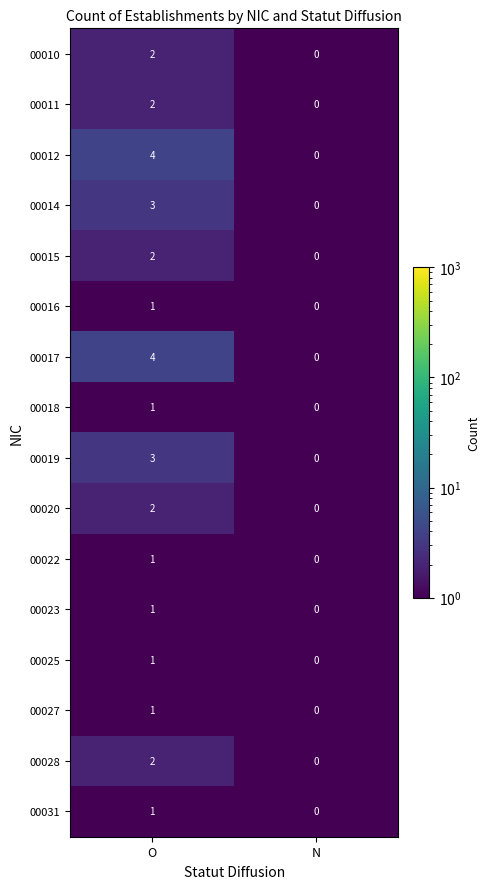

True or false: 00010 has a value of 1 at N.

False